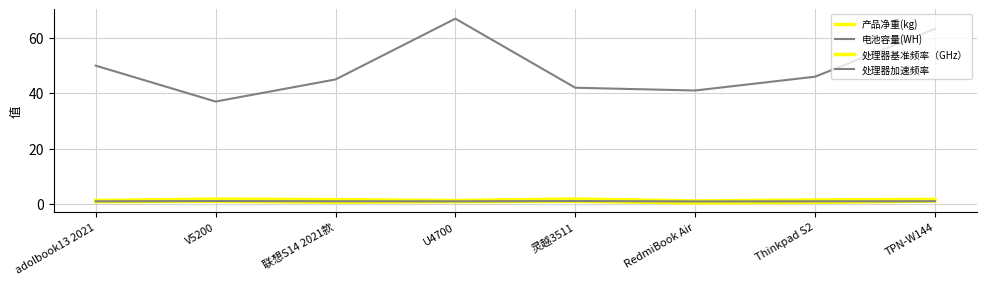

Which series has the largest total across all categories?

电池容量(WH)